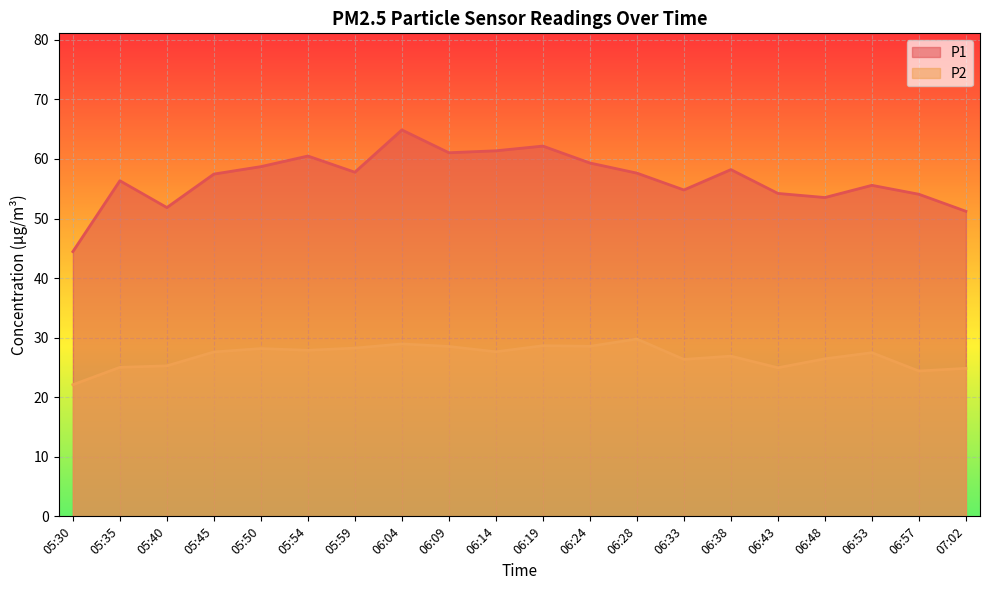

How many data points in P1 are less than 57?

9